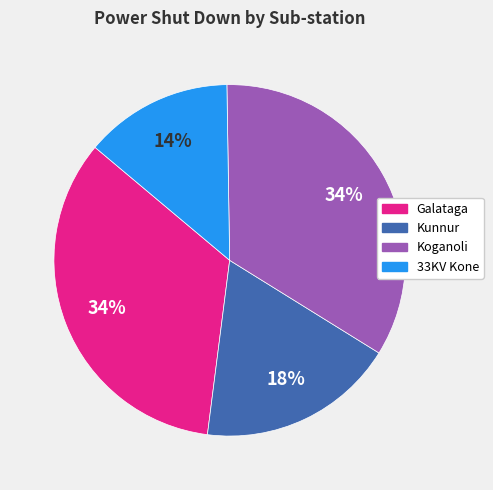

Which category has the smallest portion of the pie?

33KV Kone